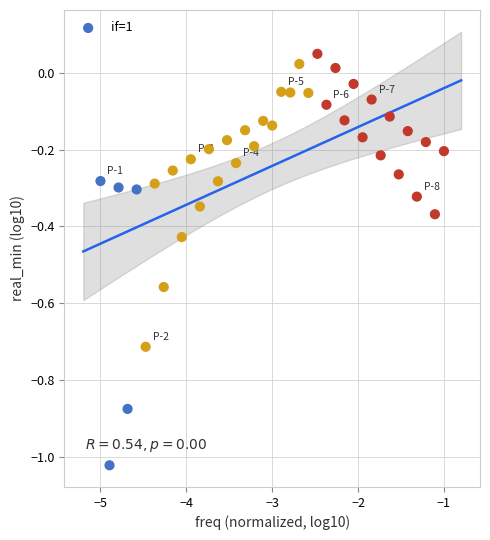

What is the range of X values (max minus min)?

4.0